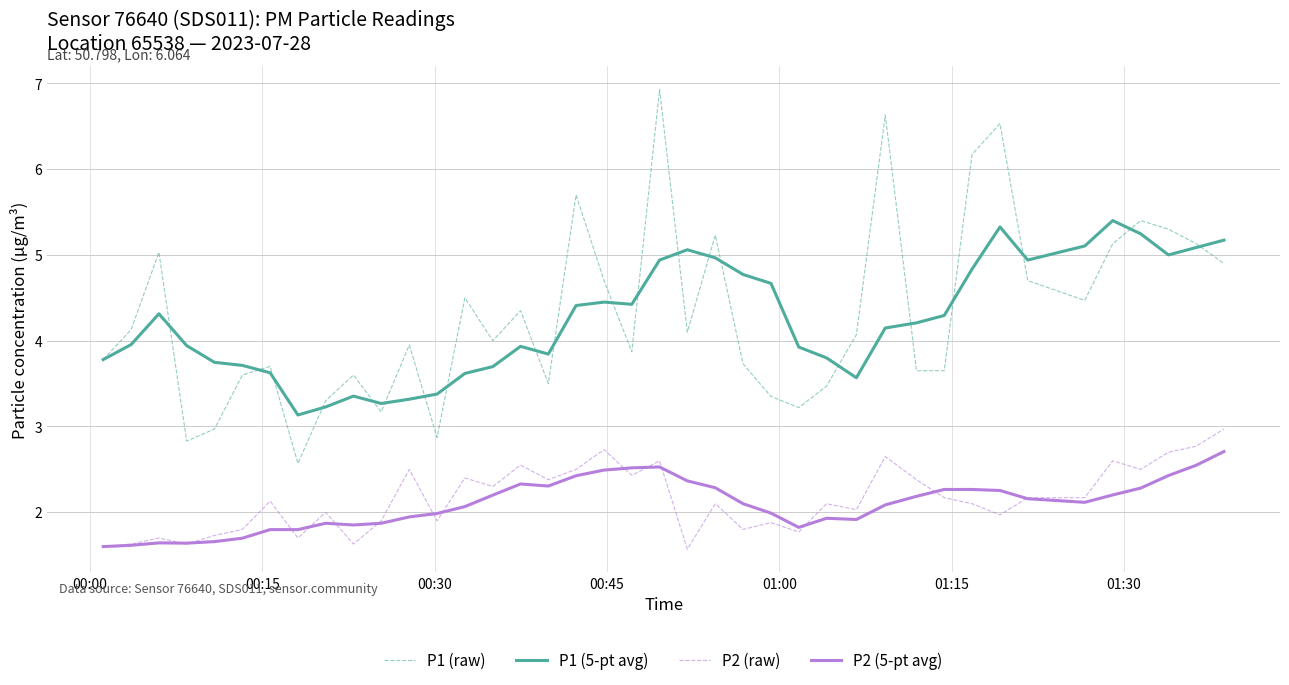

What is the smallest value displayed?

1.6